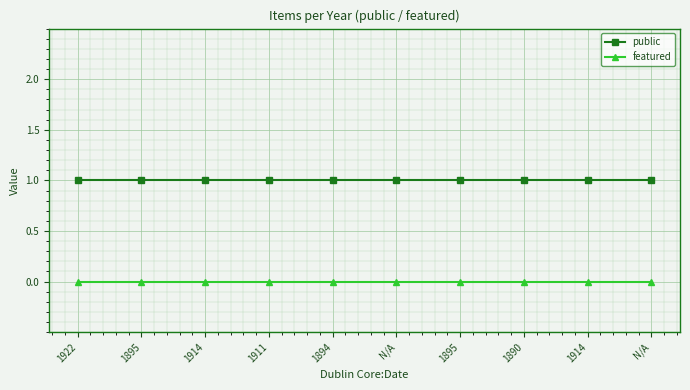

True or false: featured and public intersect in this chart.

False